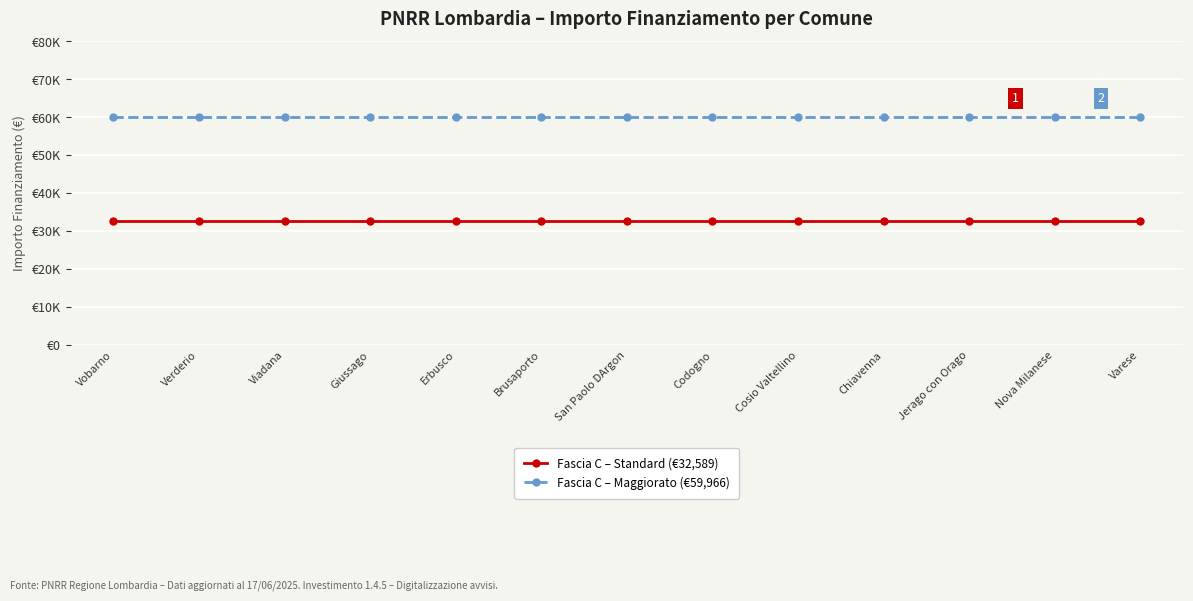

What is the average value of the Fascia C – Standard (€32,589) series?

32589